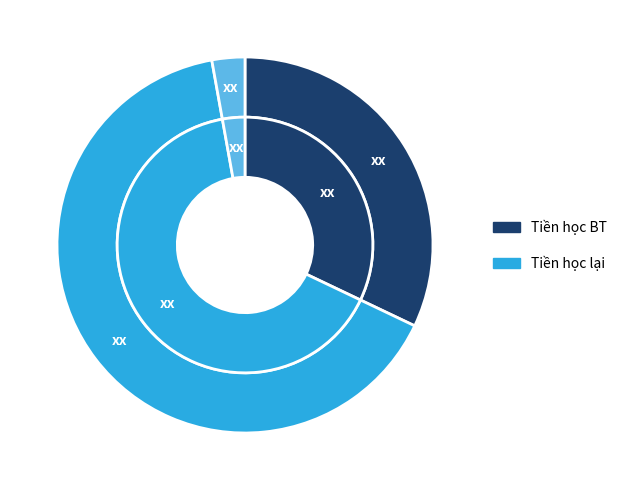

Count the number of slices in the pie.

3